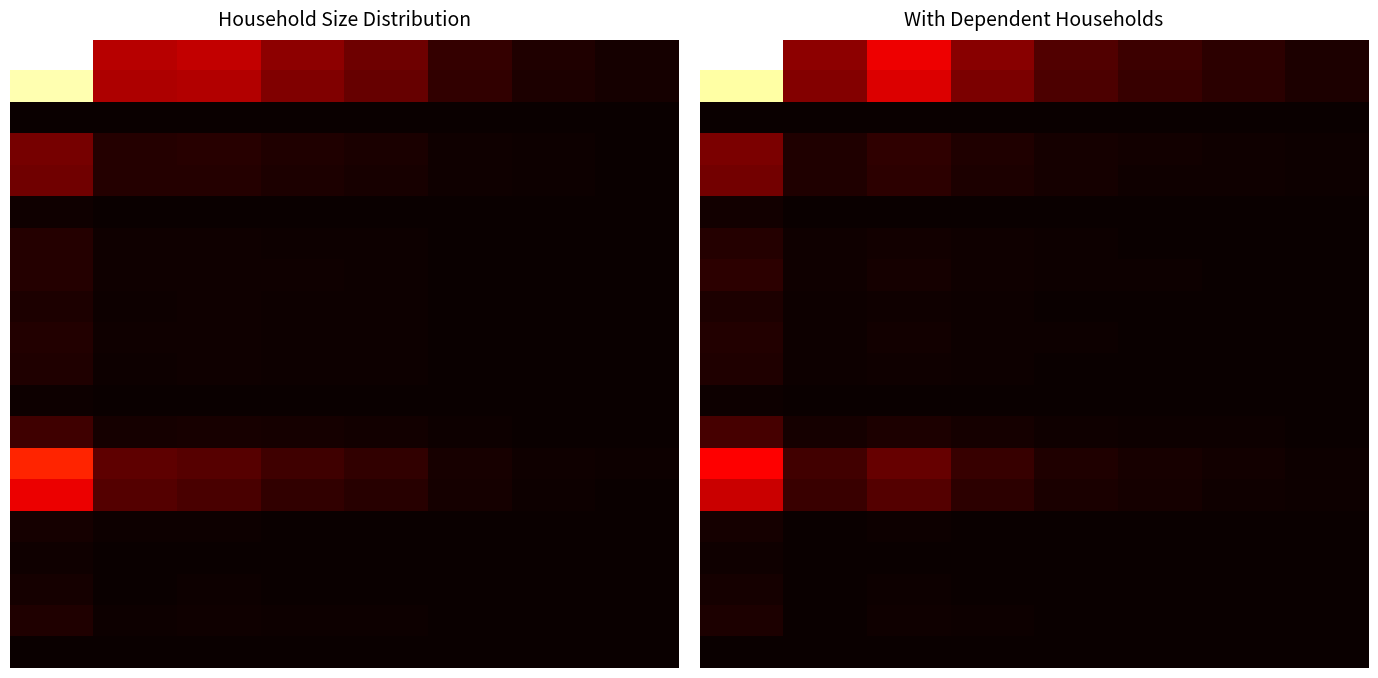

Which has a higher value, 6 or 3?

3